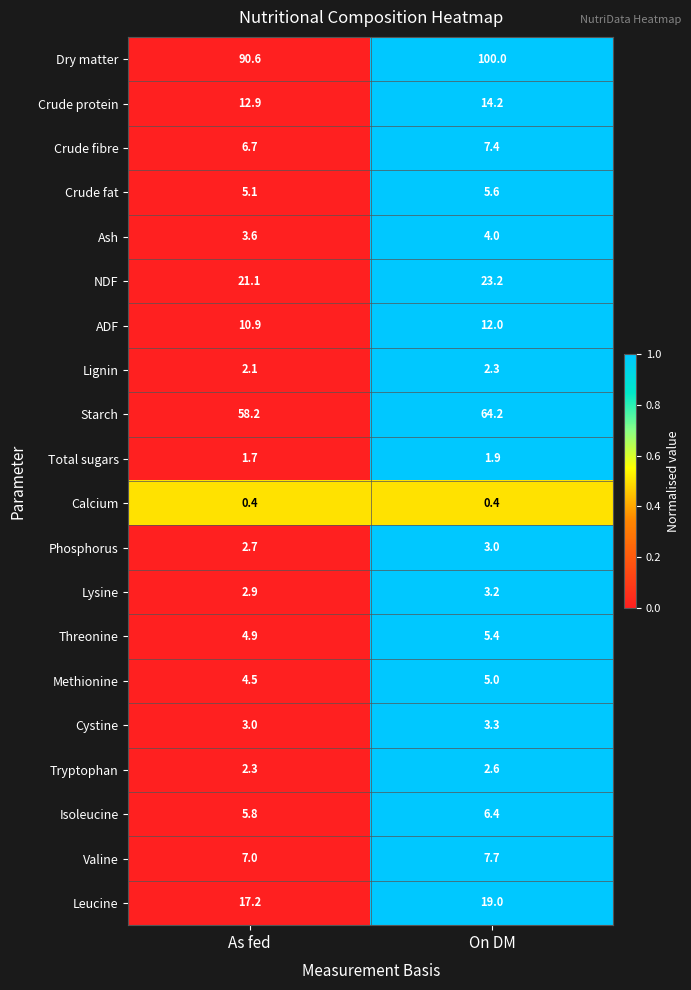

At how many categories does at least one series exceed 0?

2